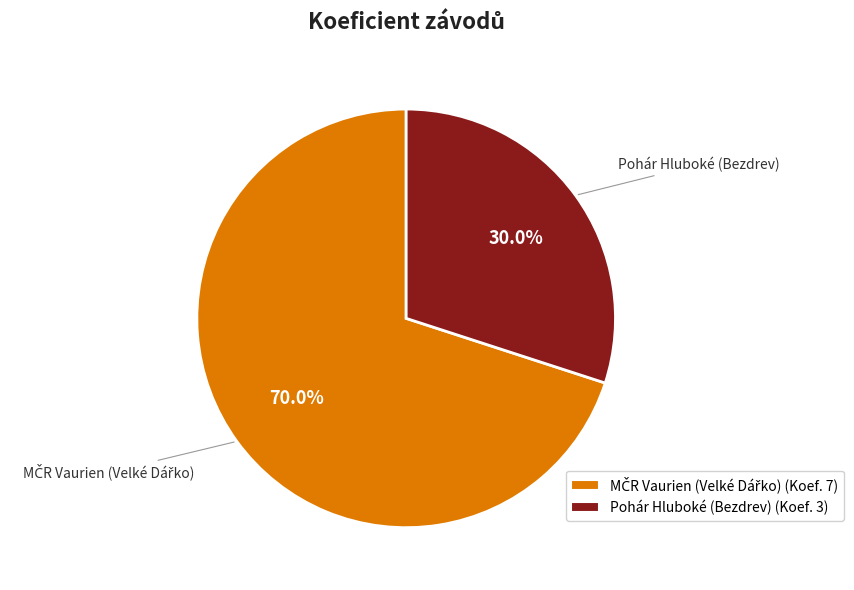

Is there a majority slice in this chart?

Yes